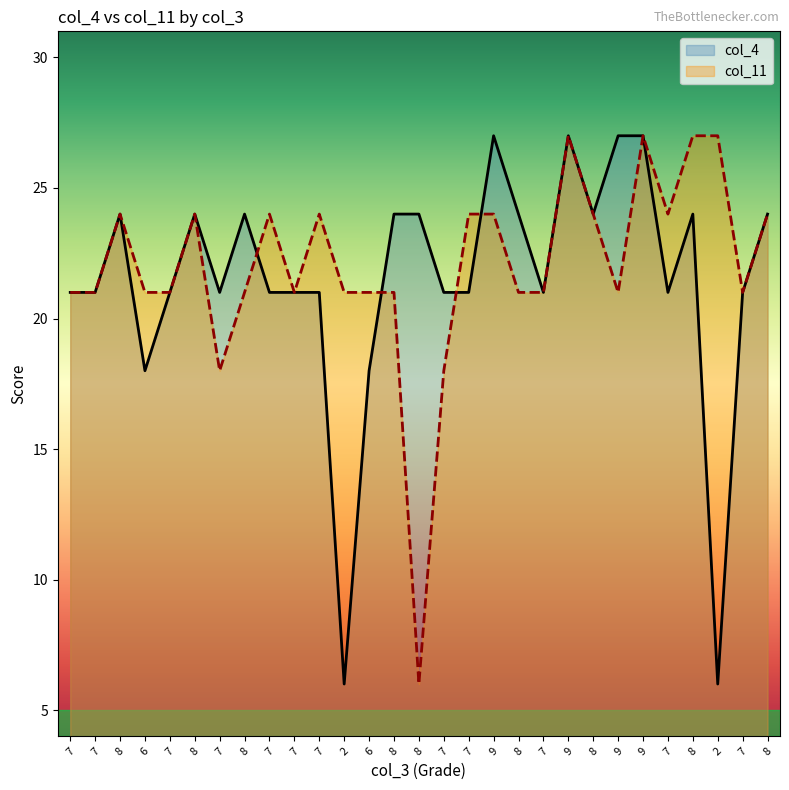

True or false: col_4 has a value of 42 at 8.

False